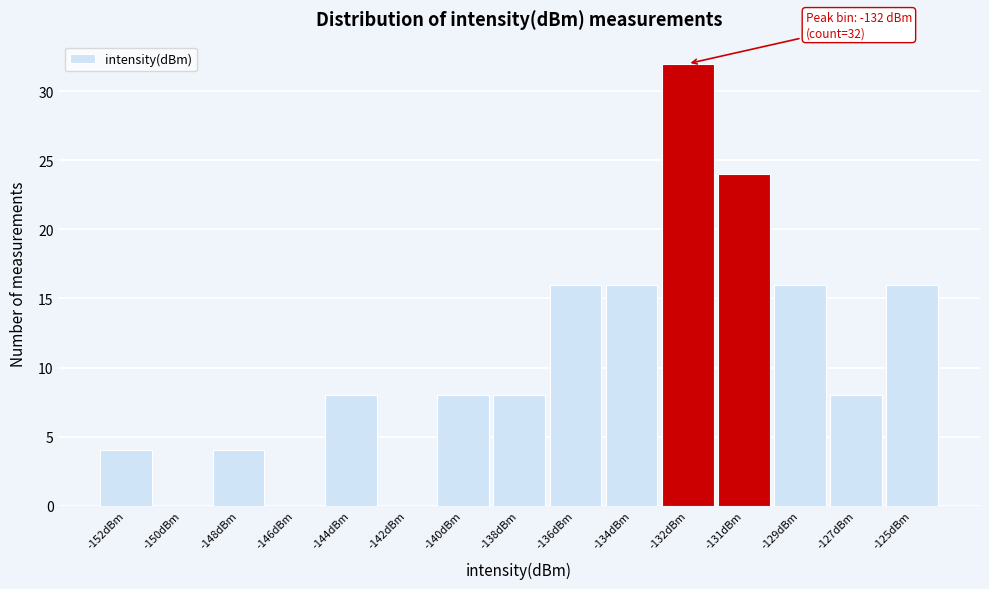

Reading right to left, what are all the values shown in this chart?

-125dBm=16	-127dBm=8	-129dBm=16	-131dBm=24	-132dBm=32	-134dBm=16	-136dBm=16	-138dBm=8	-140dBm=8	-142dBm=0	-144dBm=8	-146dBm=0	-148dBm=4	-150dBm=0	-152dBm=4